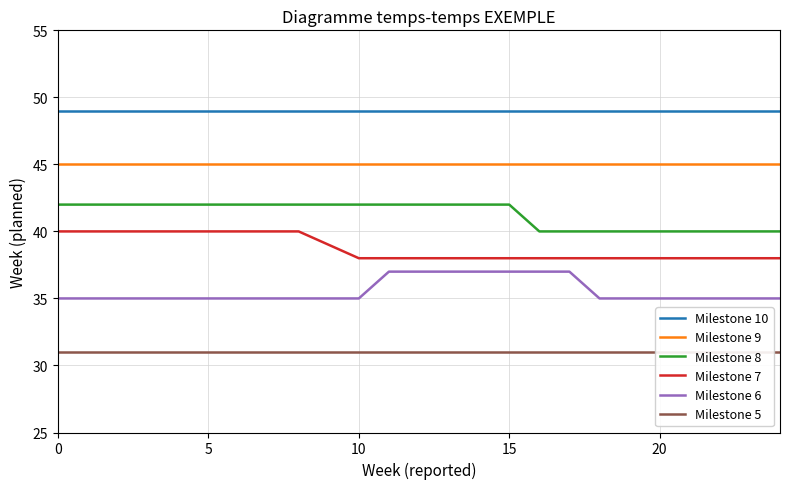

True or false: Milestone 8 has a value of 23 at 5.

False